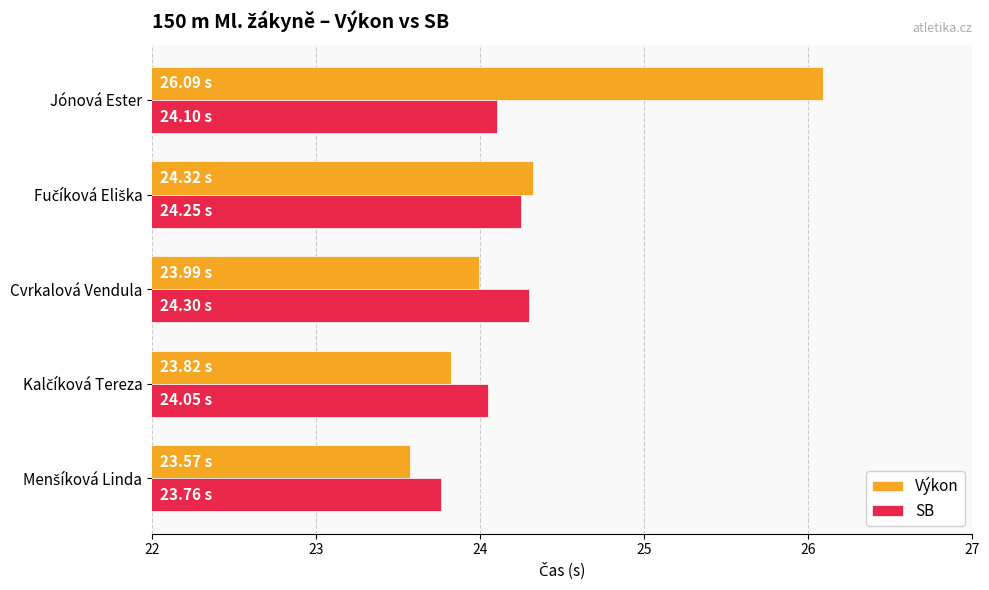

How many data points does each series have?

5